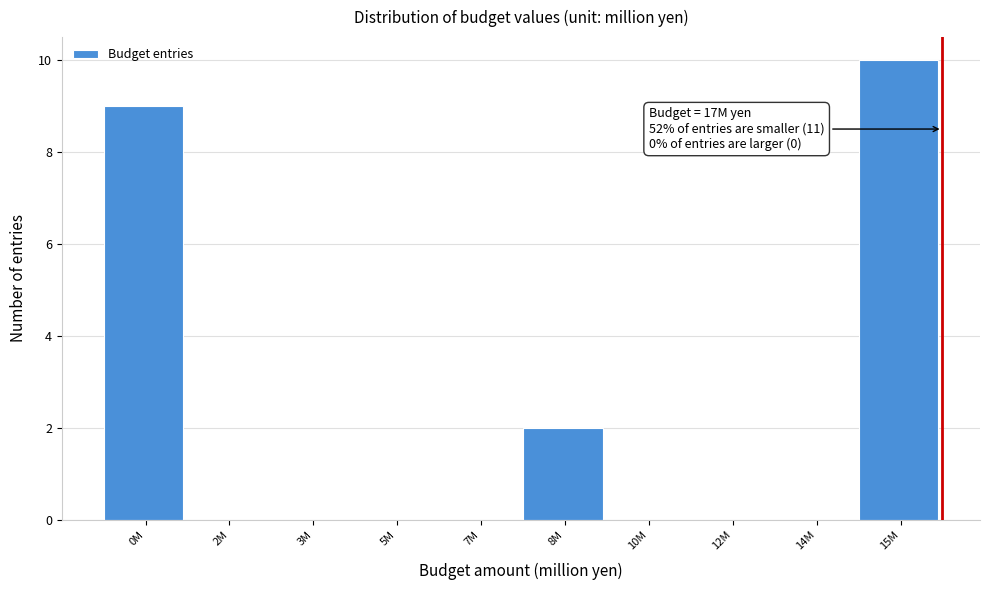

Reading left to right, transcribe all the data shown in this chart.

0M=9	2M=0	3M=0	5M=0	7M=0	8M=2	10M=0	12M=0	14M=0	15M=10